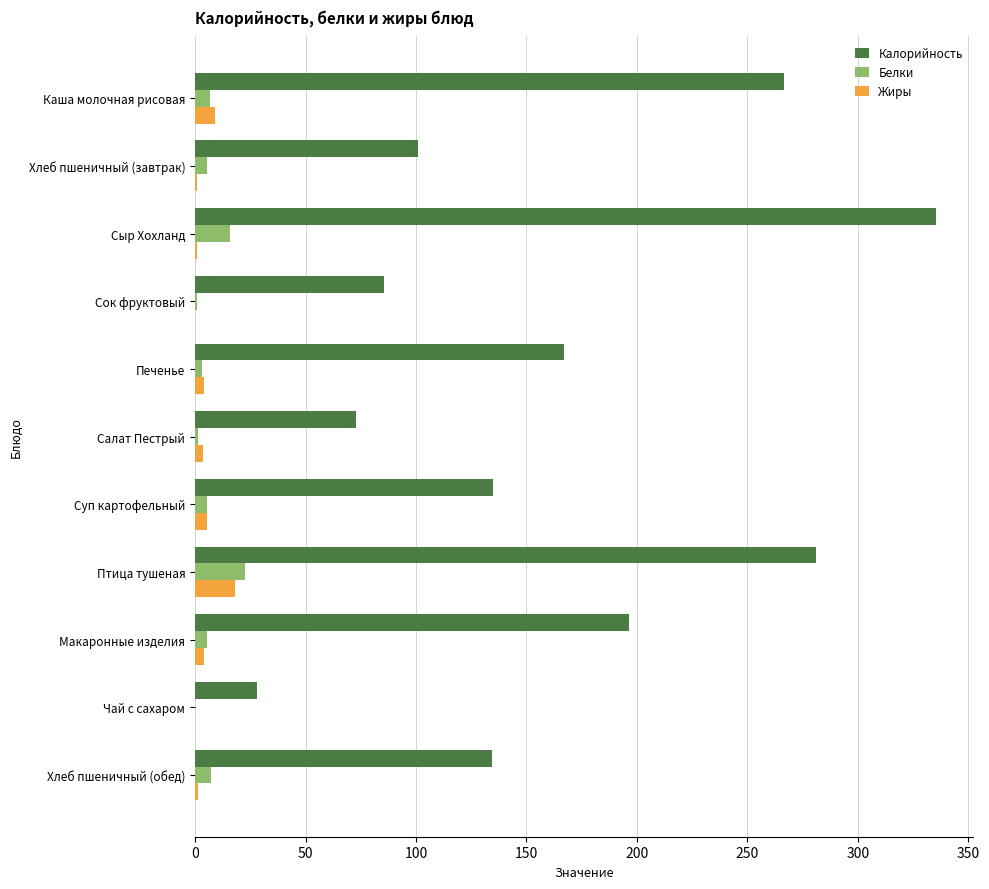

What is the sum of all Калорийность values?

1802.1